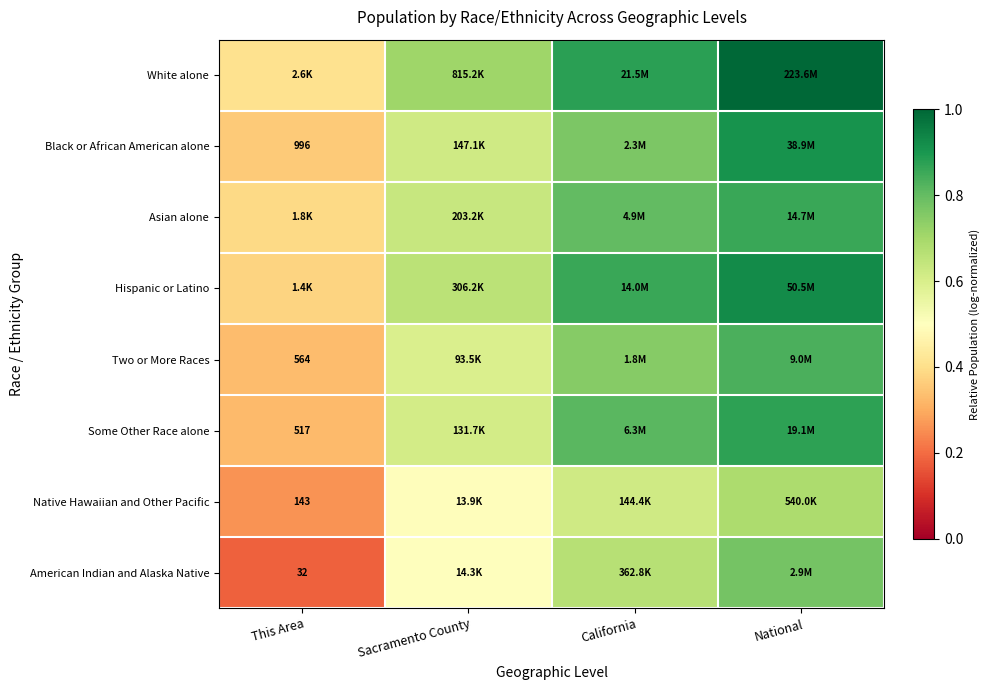

Is it true that White alone equals 0.2 at This Area?

False